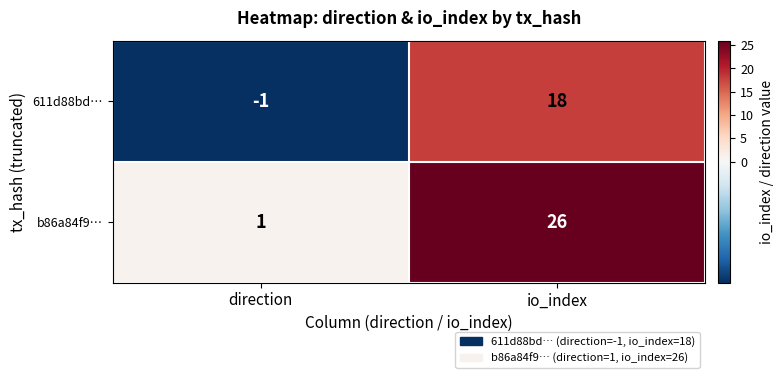

List the labels in order of 611d88bd… value, largest first.

io_index, direction